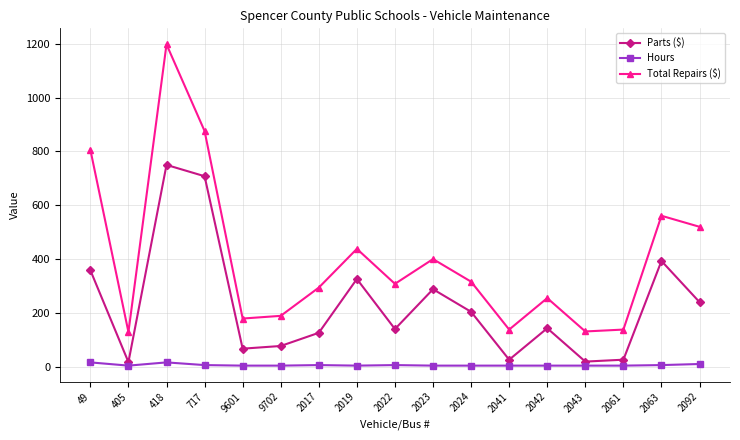

How many data points in Parts ($) are less than 143?

8